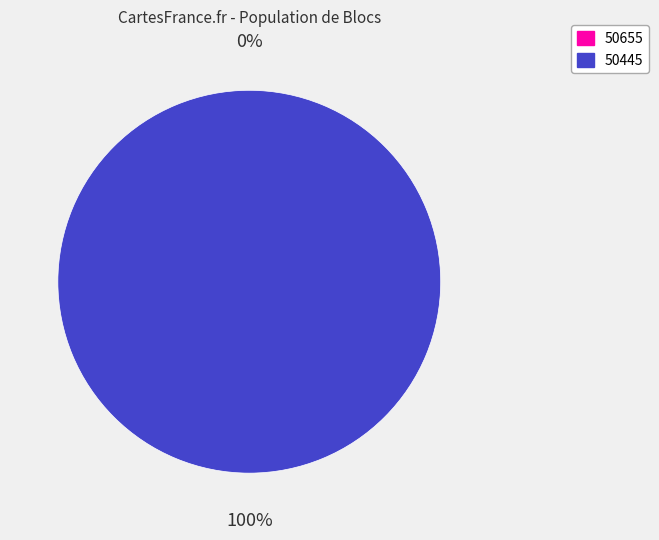

To the nearest percent, what portion does 50445 represent?

100%